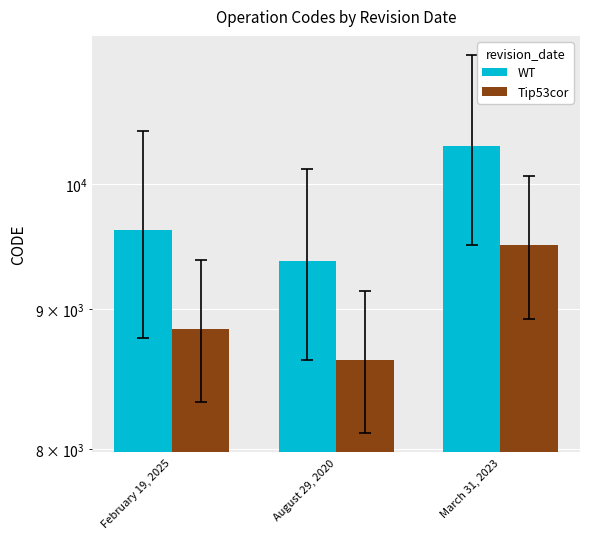

Which series has the largest total across all categories?

WT